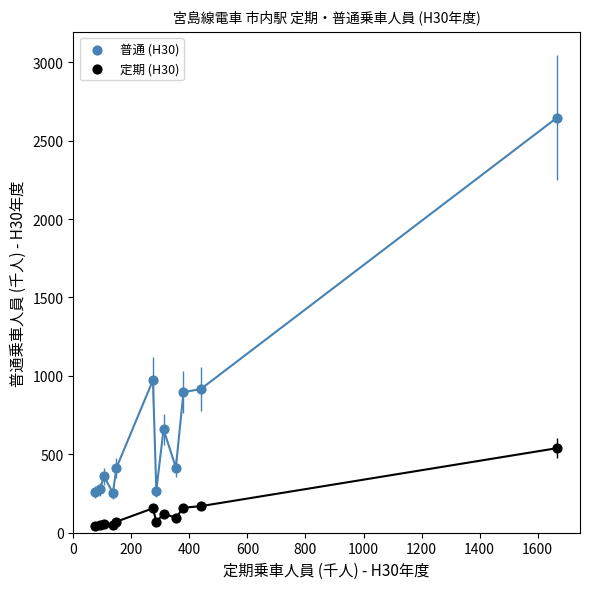

Which series reaches the maximum Y coordinate?

普通 (H30)